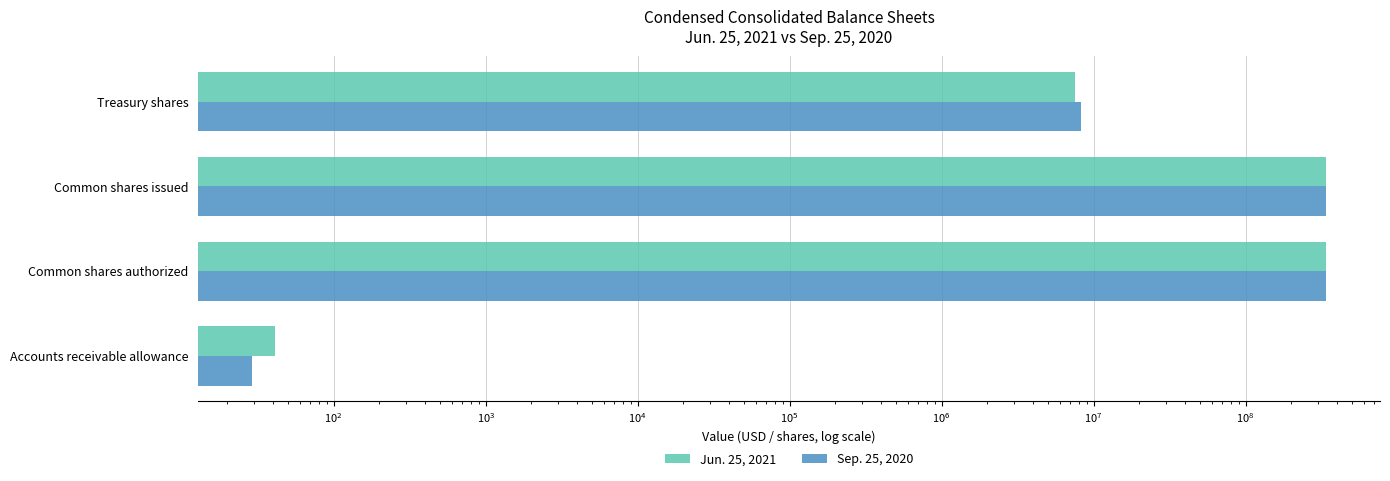

What are all the series names shown in the legend?

Jun. 25, 2021, Sep. 25, 2020